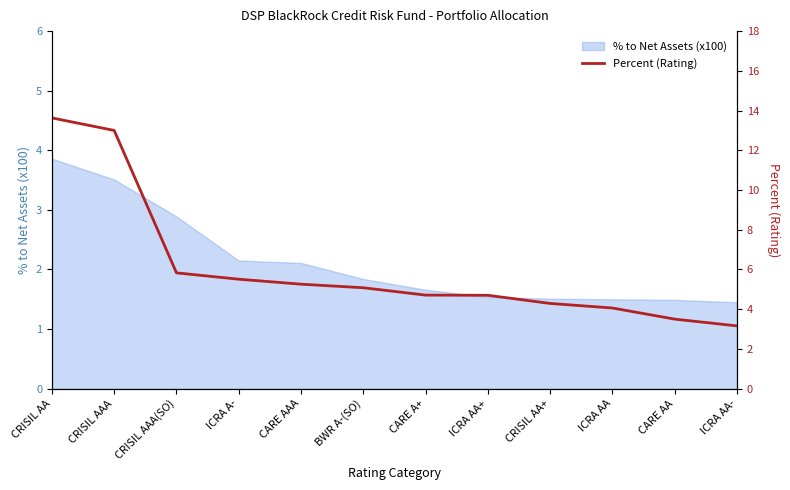

At which label does the data first exceed 5?

CRISIL AA